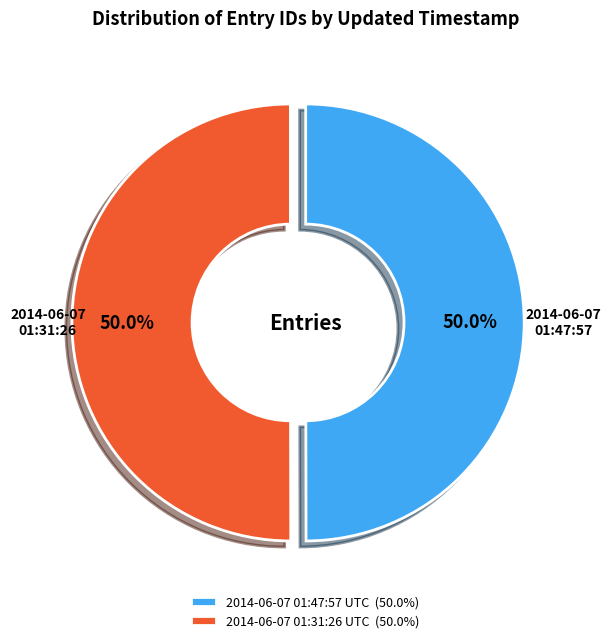

Count the number of slices in the pie.

2